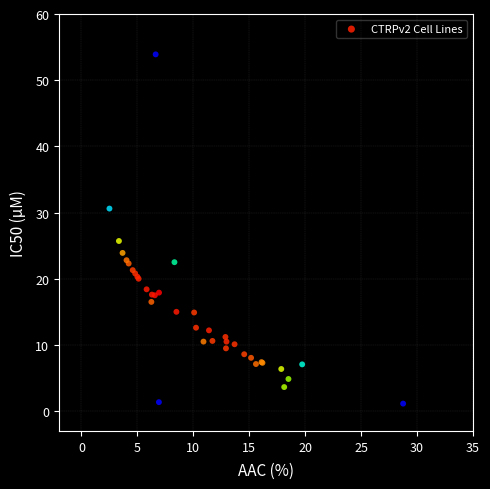

What Y value in the scatter plot is closest to 27?

25.7